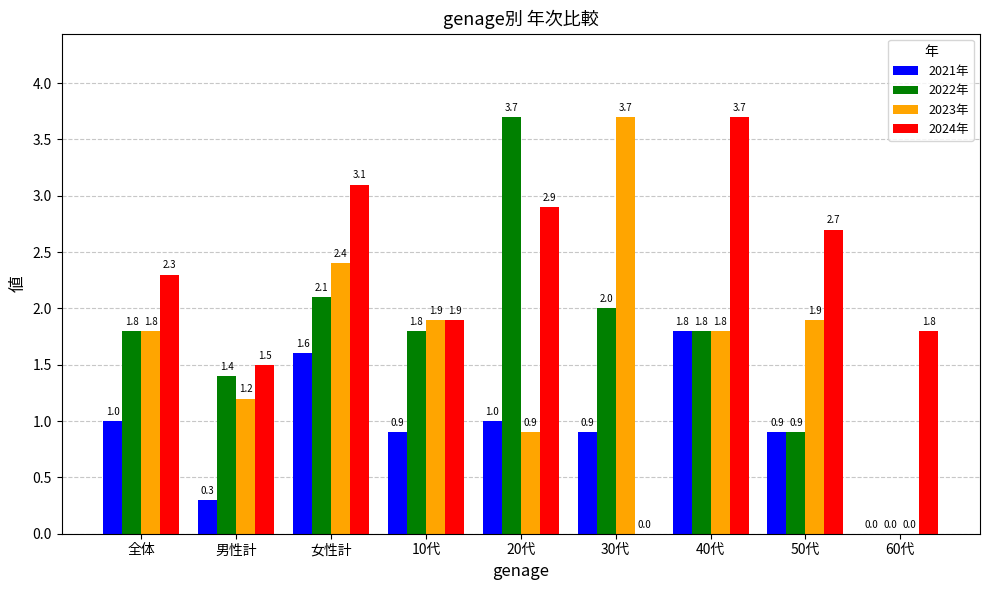

At which label is 2024年 closest to 1?

男性計